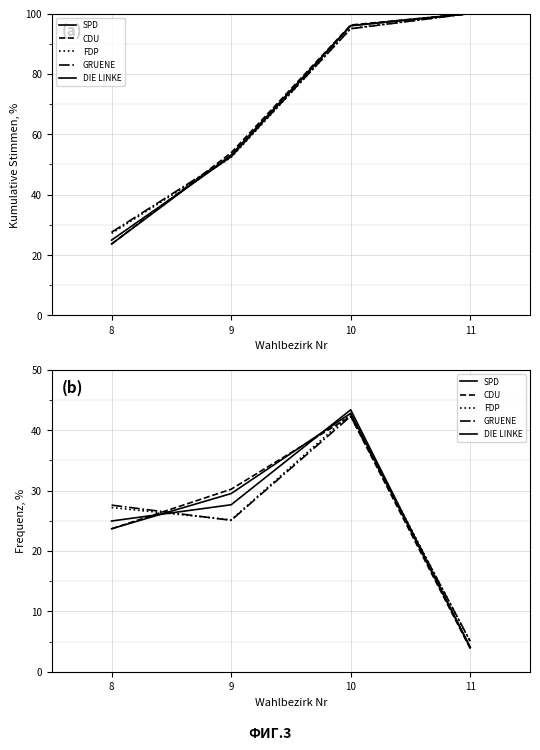

Which series has the largest total across all categories?

SPD